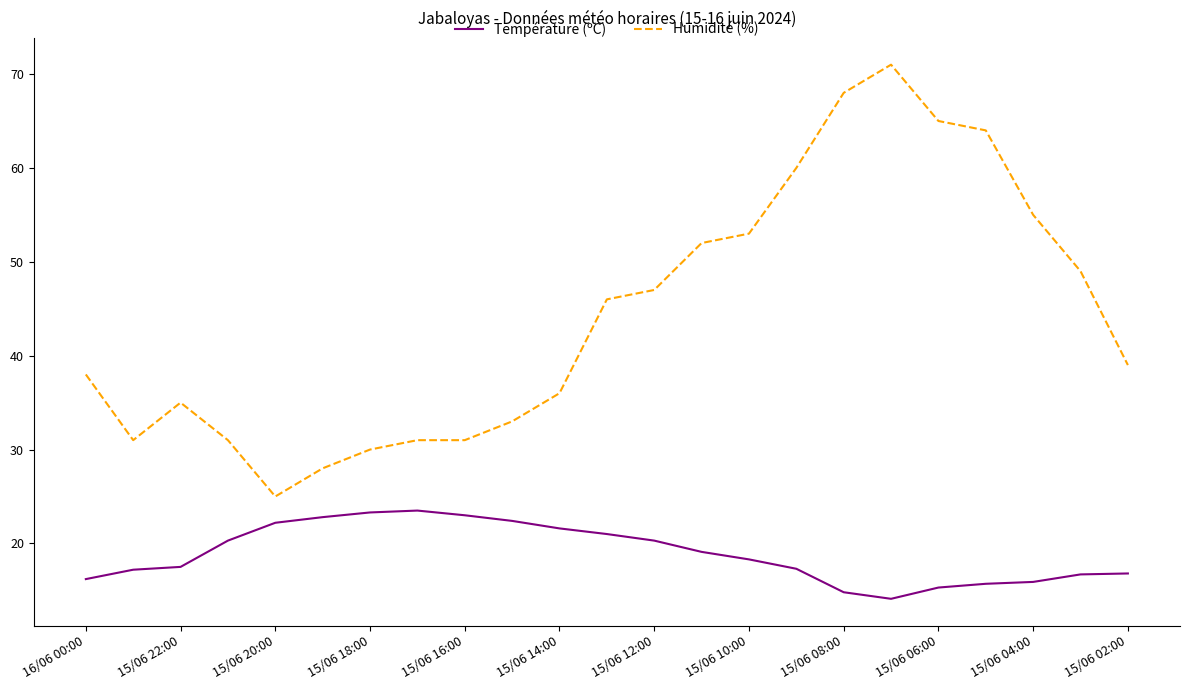

True or false: Température (ºC) and Humidité (%) intersect in this chart.

False